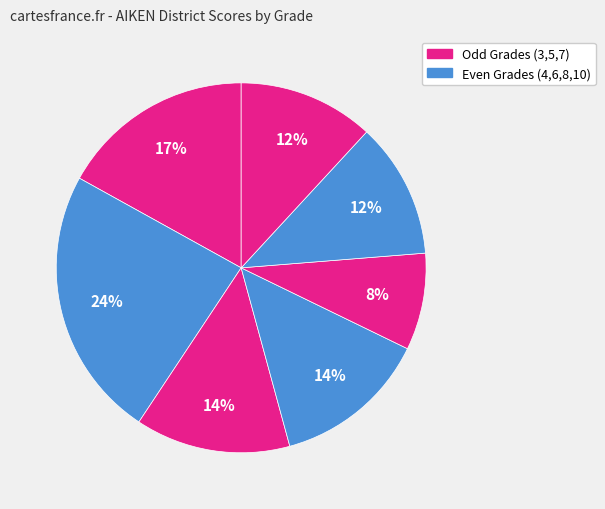

Count the number of slices in the pie.

7